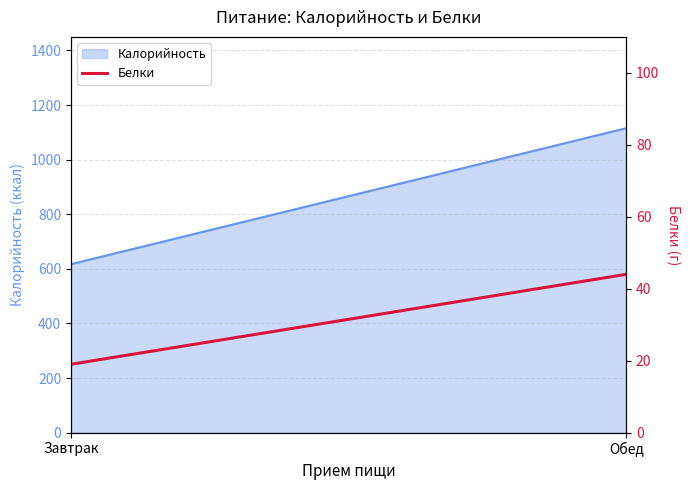

How many data points are less than 44?

1